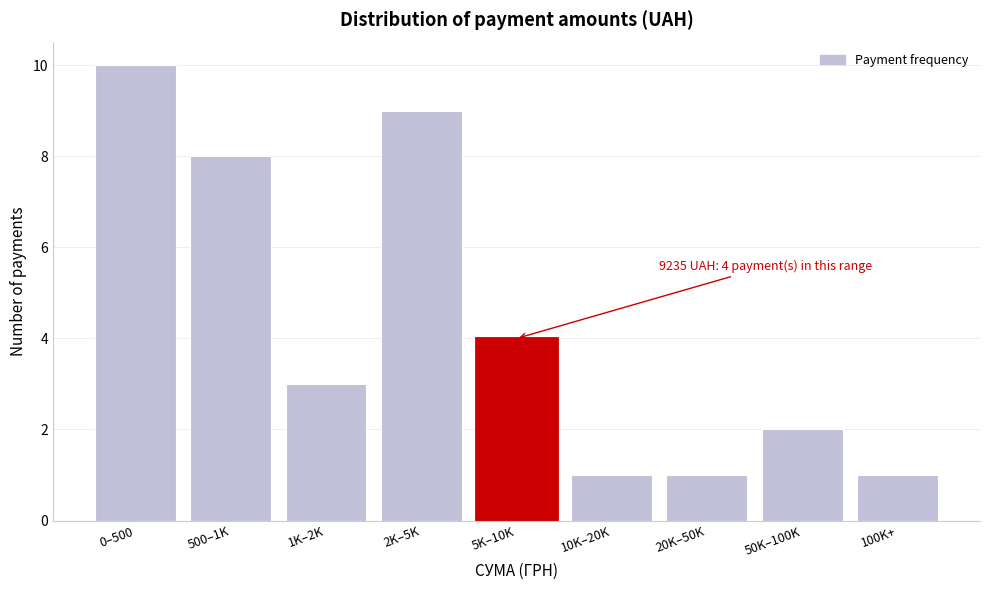

Reading right to left, what are all the values shown in this chart?

1	2	1	1	4	9	3	8	10